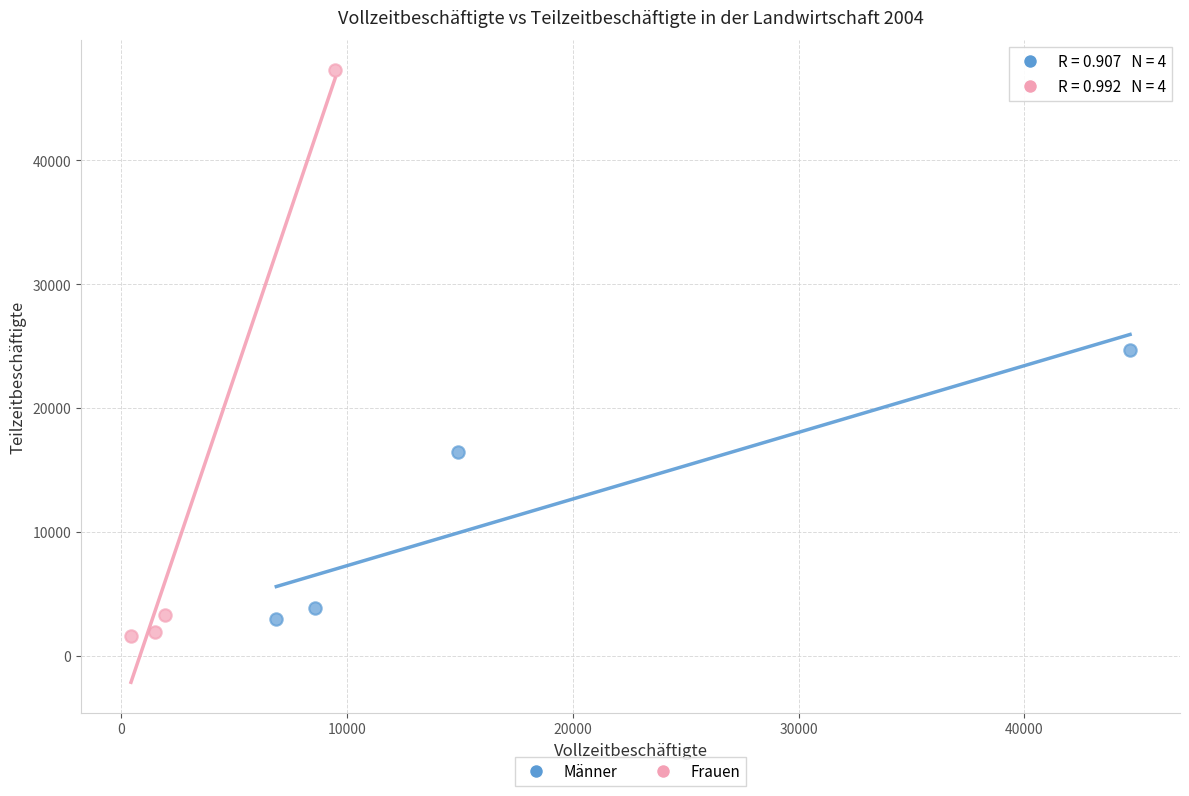

Which series has the widest spread of Y values?

Frauen